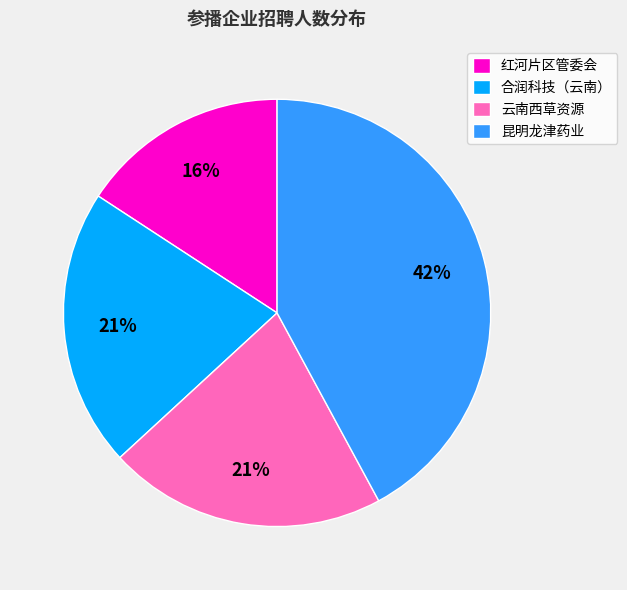

To the nearest percent, what is the average slice percentage?

25%